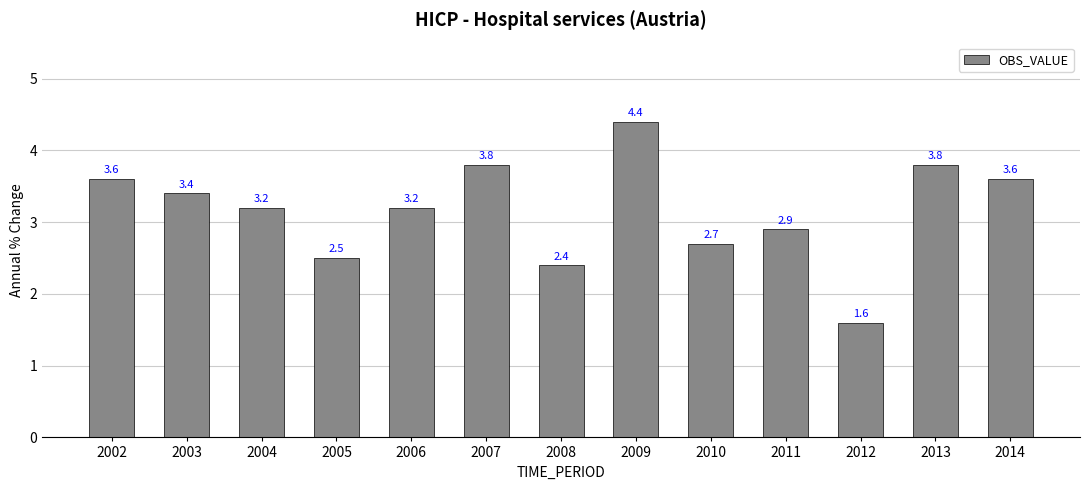

What is the difference between the maximum and minimum values?

2.8